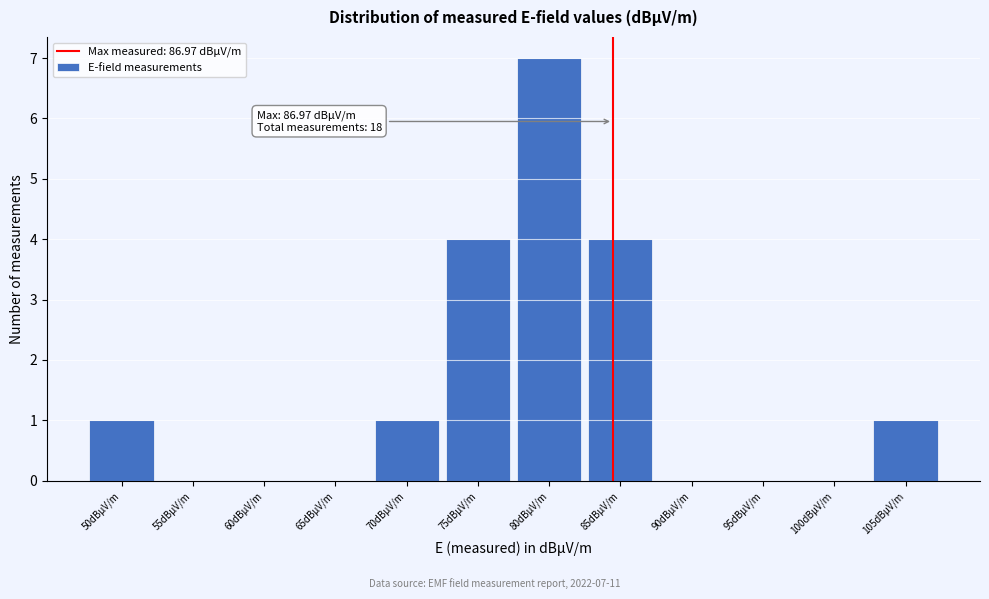

Reading left to right, what are all the values shown in this chart?

50dBµV/m=1	55dBµV/m=0	60dBµV/m=0	65dBµV/m=0	70dBµV/m=1	75dBµV/m=4	80dBµV/m=7	85dBµV/m=4	90dBµV/m=0	95dBµV/m=0	100dBµV/m=0	105dBµV/m=1